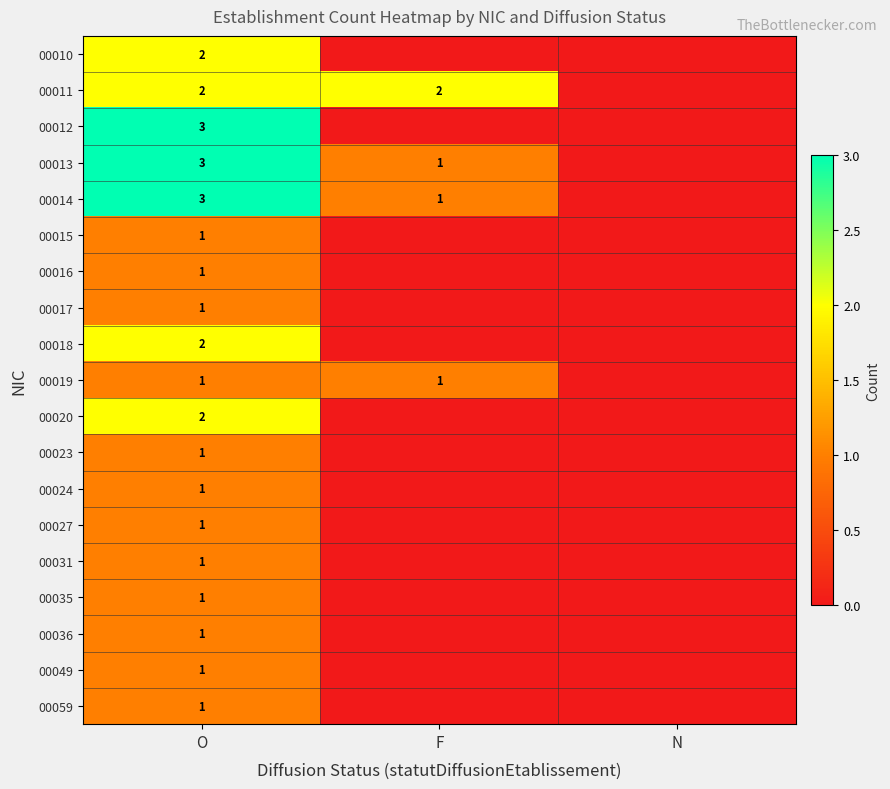

What is the total value across all series at O?

29